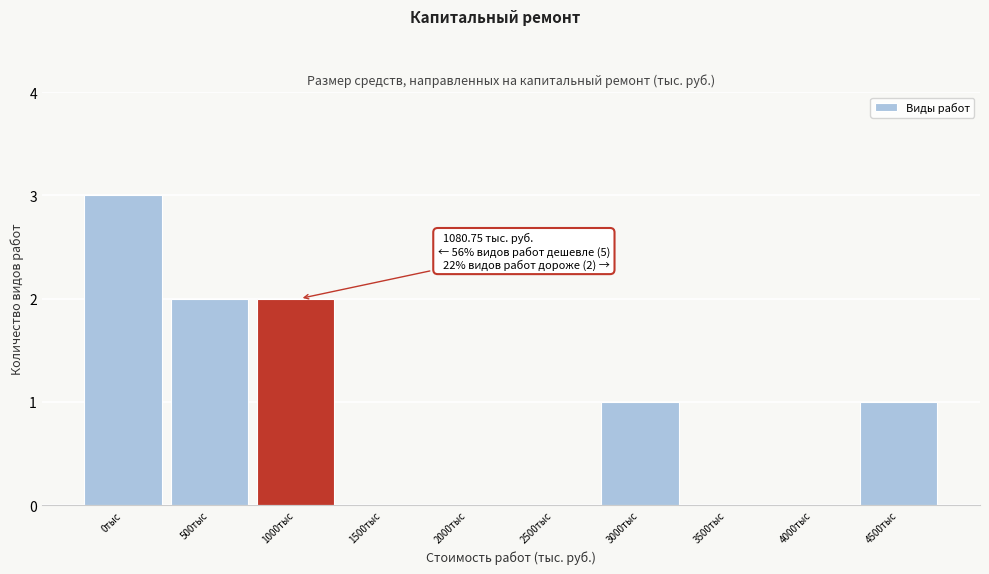

Reading right to left, extract all data points from this chart.

4500тыс=1	4000тыс=0	3500тыс=0	3000тыс=1	2500тыс=0	2000тыс=0	1500тыс=0	1000тыс=2	500тыс=2	0тыс=3